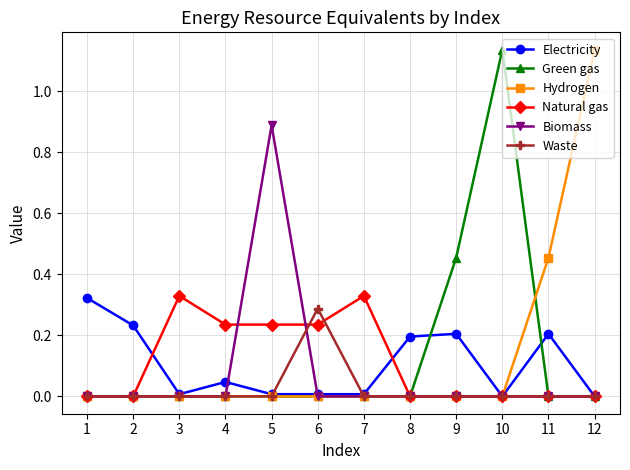

Where is the first local maximum for Electricity?

4